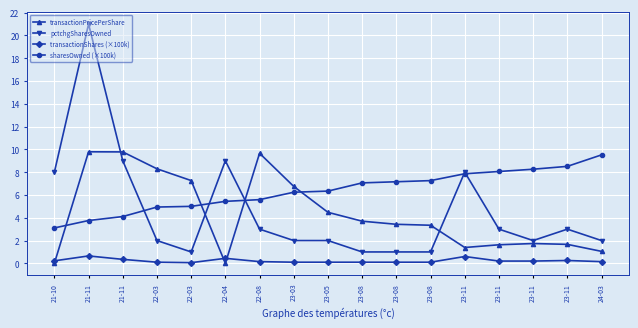

What are all the series names shown in the legend?

transactionPricePerShare, pctchgSharesOwned, transactionShares (×100k), sharesOwned (×100k)